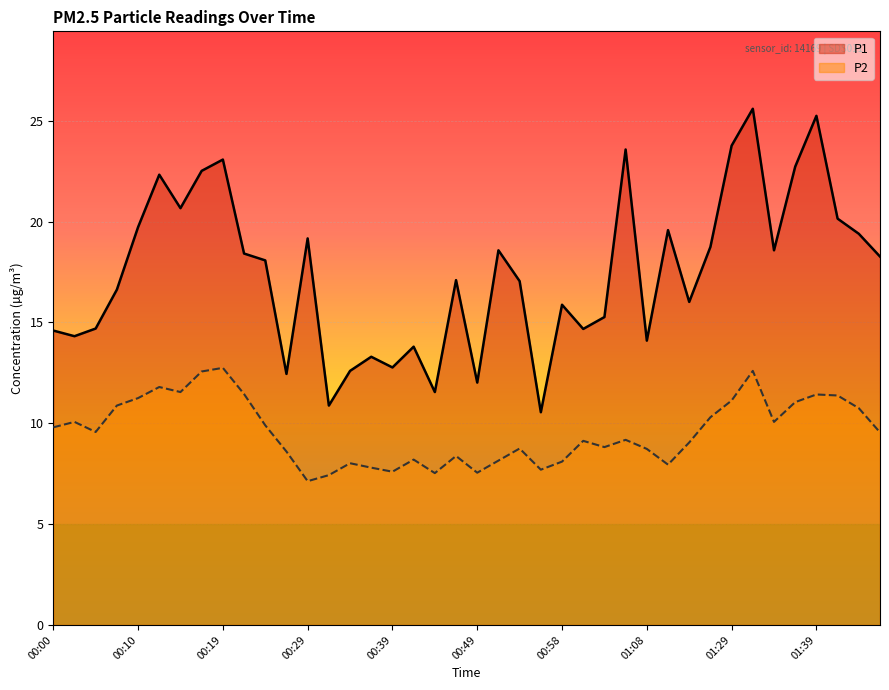

What is the label of the 13th point from the right?

01:06